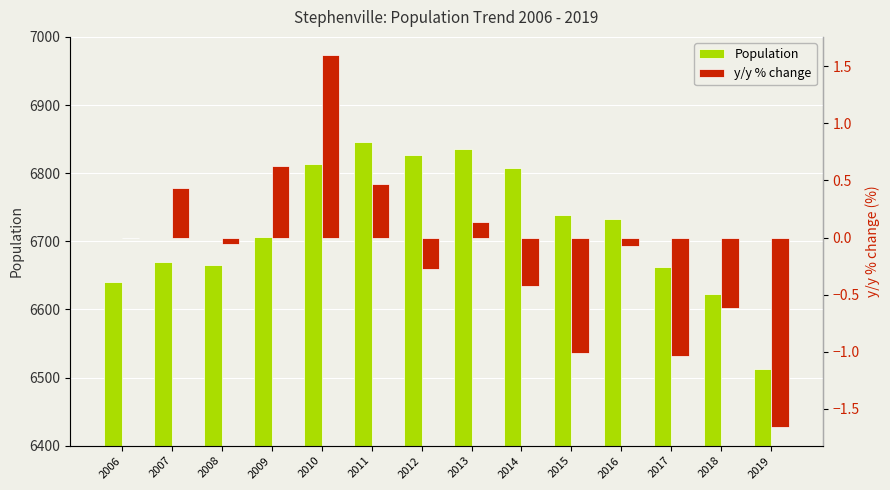

Where does the y/y % change series first go above 0?

2007